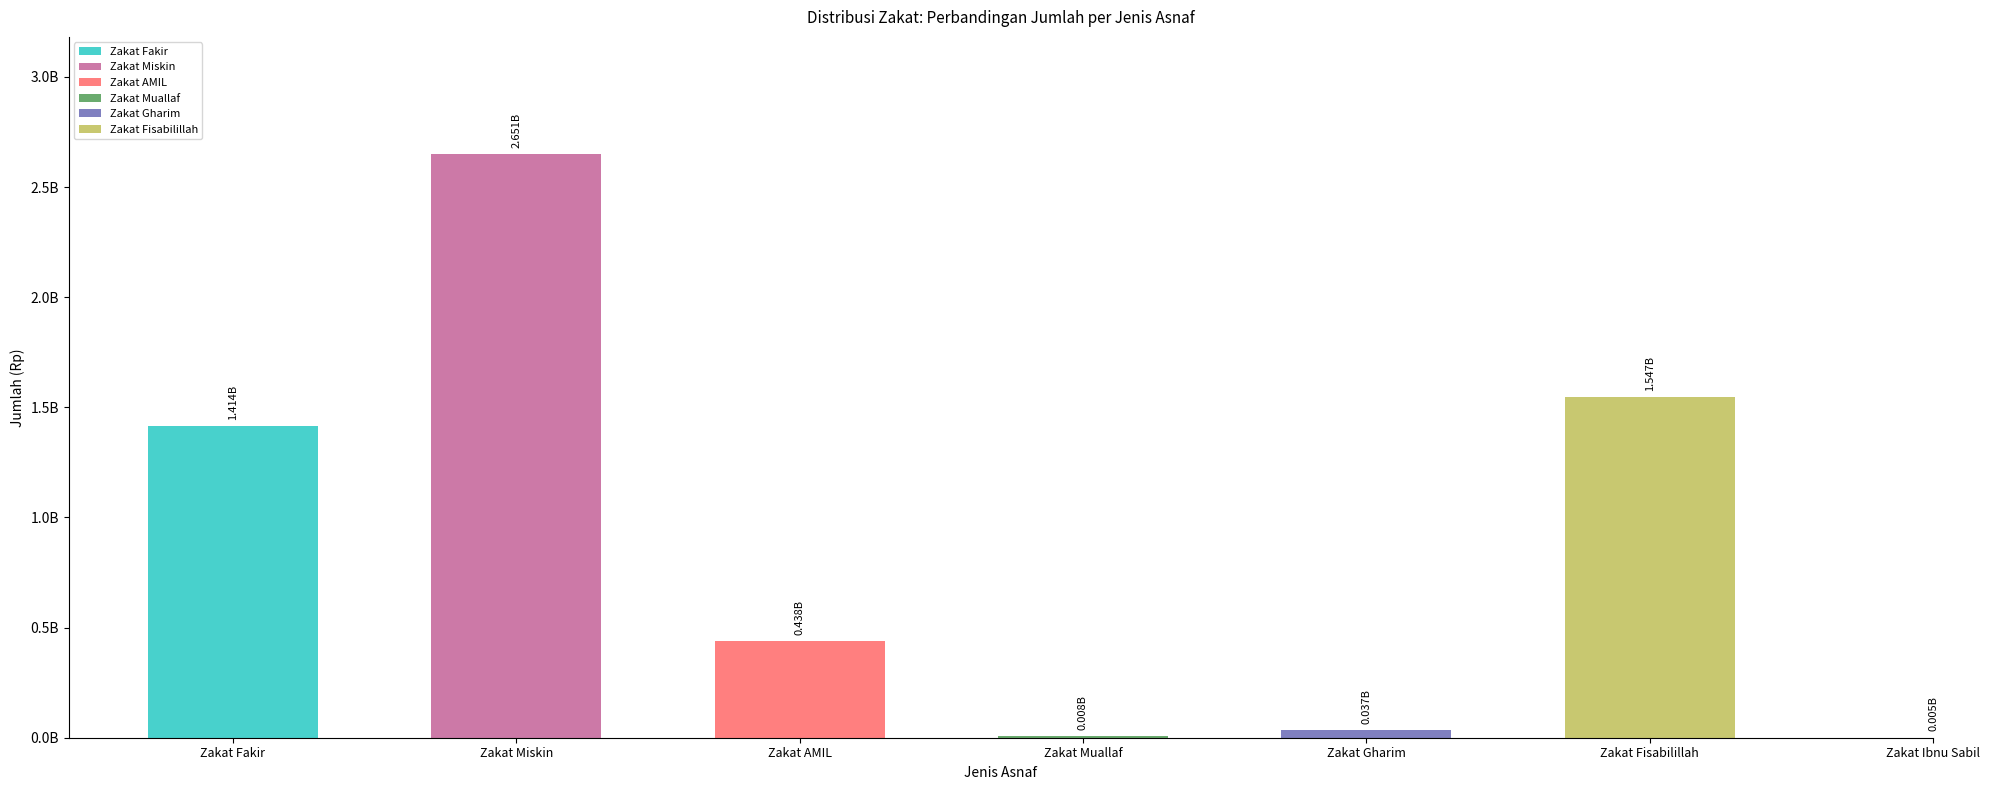

Reading left to right, list all the values displayed in this chart.

Zakat Fakir=1414000000	Zakat Miskin=2651330000	Zakat AMIL=437600000	Zakat Muallaf=8000000	Zakat Gharim=37000000	Zakat Fisabilillah=1547400000	Zakat Ibnu Sabil=5200000